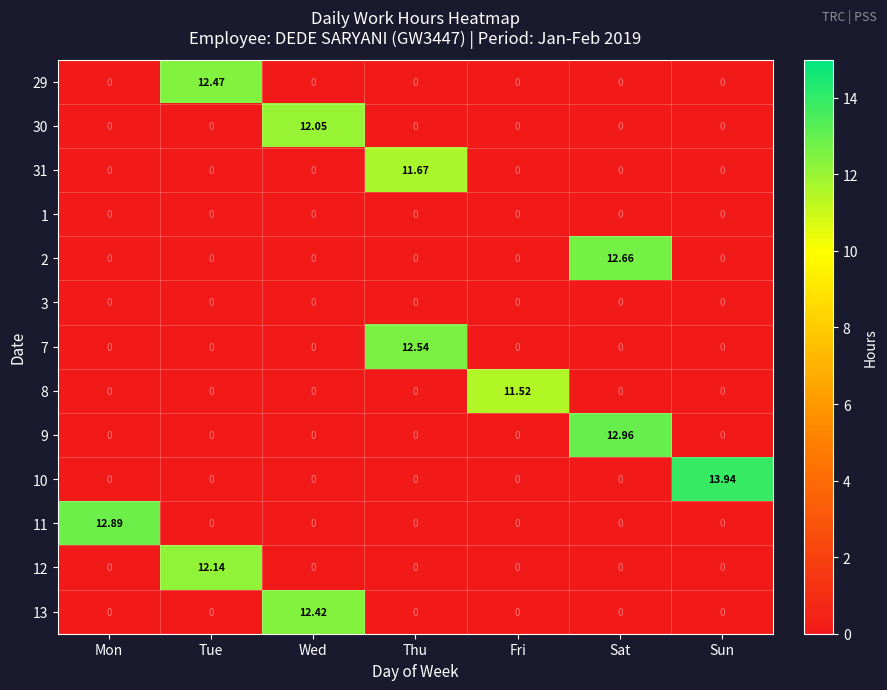

Which category has the highest value in the 29 series?

Tue